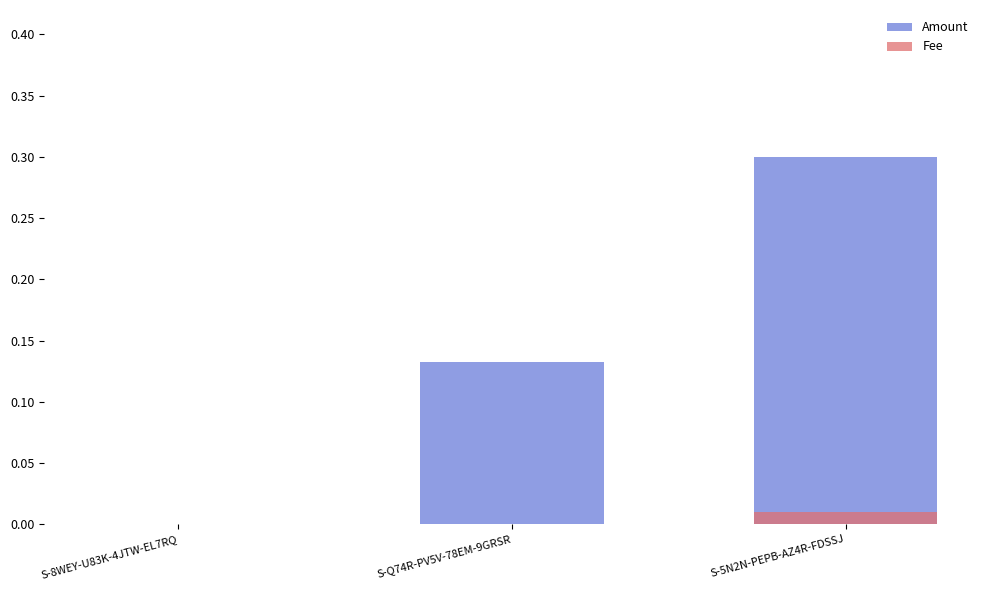

Reading right to left, extract all data points from this chart.

Amount: 0.3	0.1	0.0
Fee: 0.0	0.0	0.0